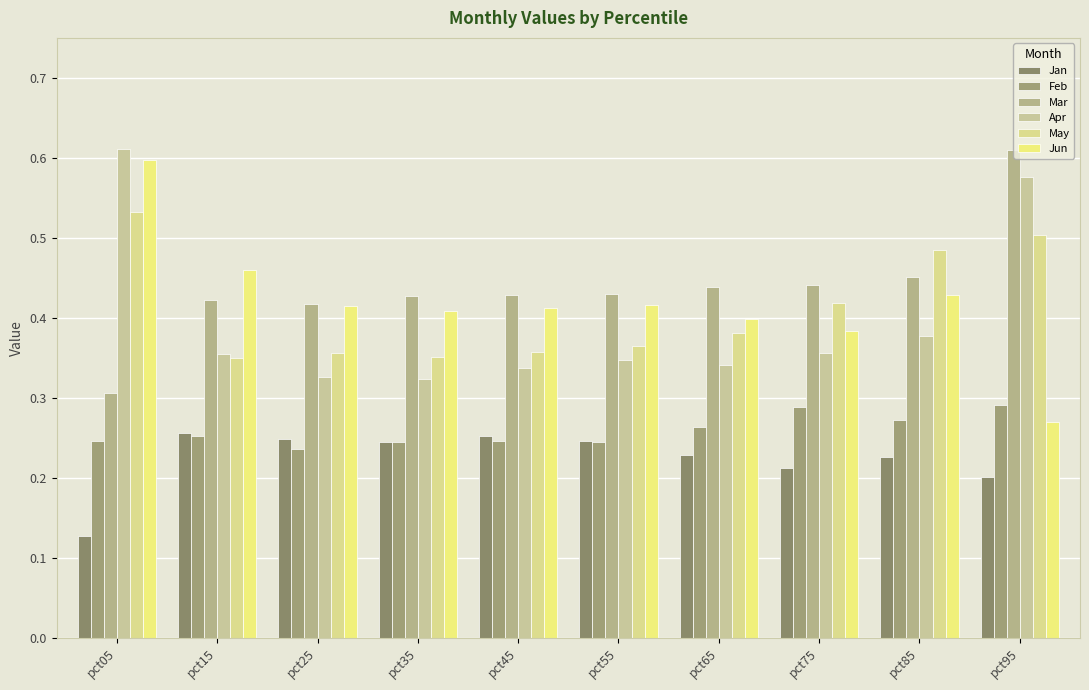

What is the maximum value for Jan?

0.3